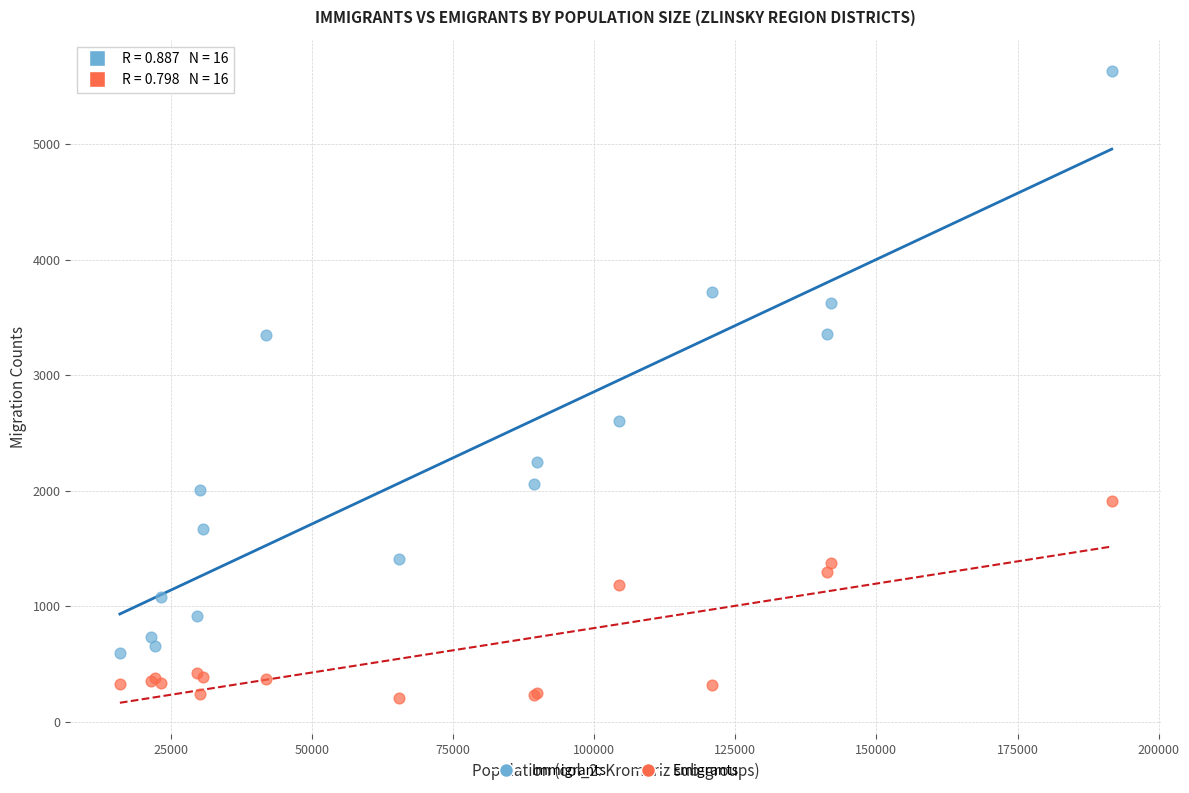

Which series contains the highest Y value?

Immigrants